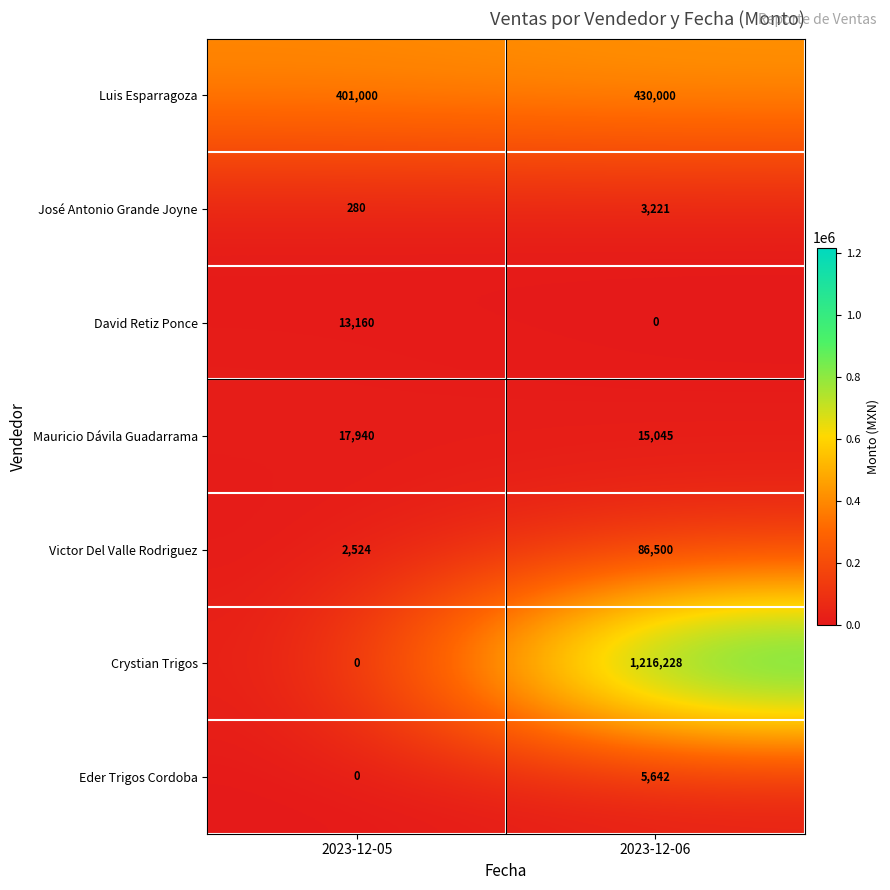

At how many categories does at least one series exceed 818505?

1